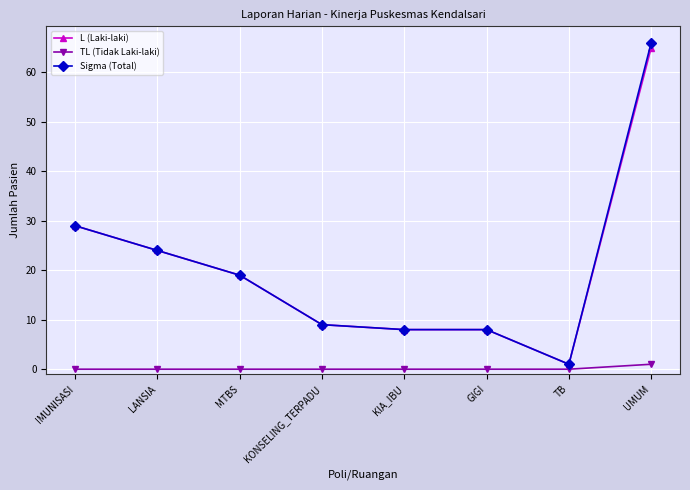

What is the difference between the maximum and minimum values in the TL (Tidak Laki-laki) series?

1